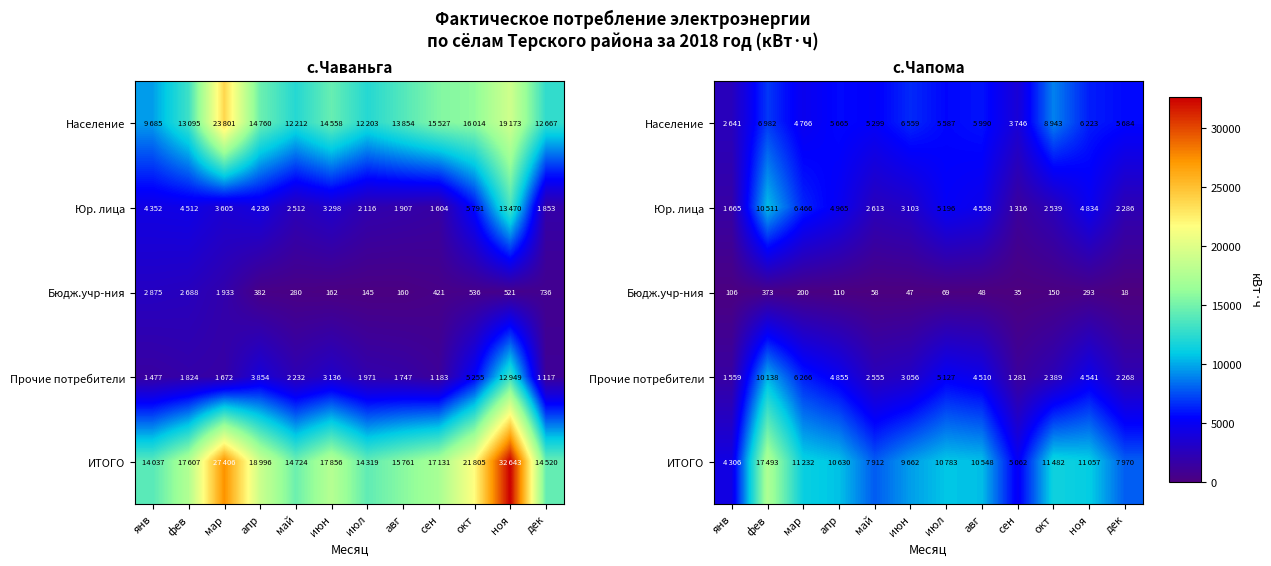

How many data points in Население are less than 5684?

6